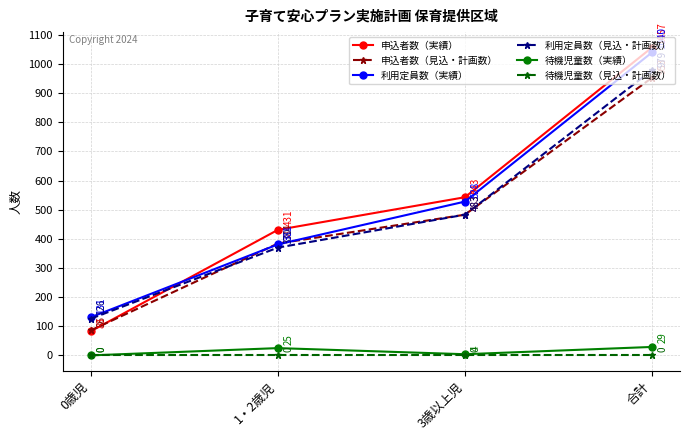

At which category is the sum across all series the highest?

合計